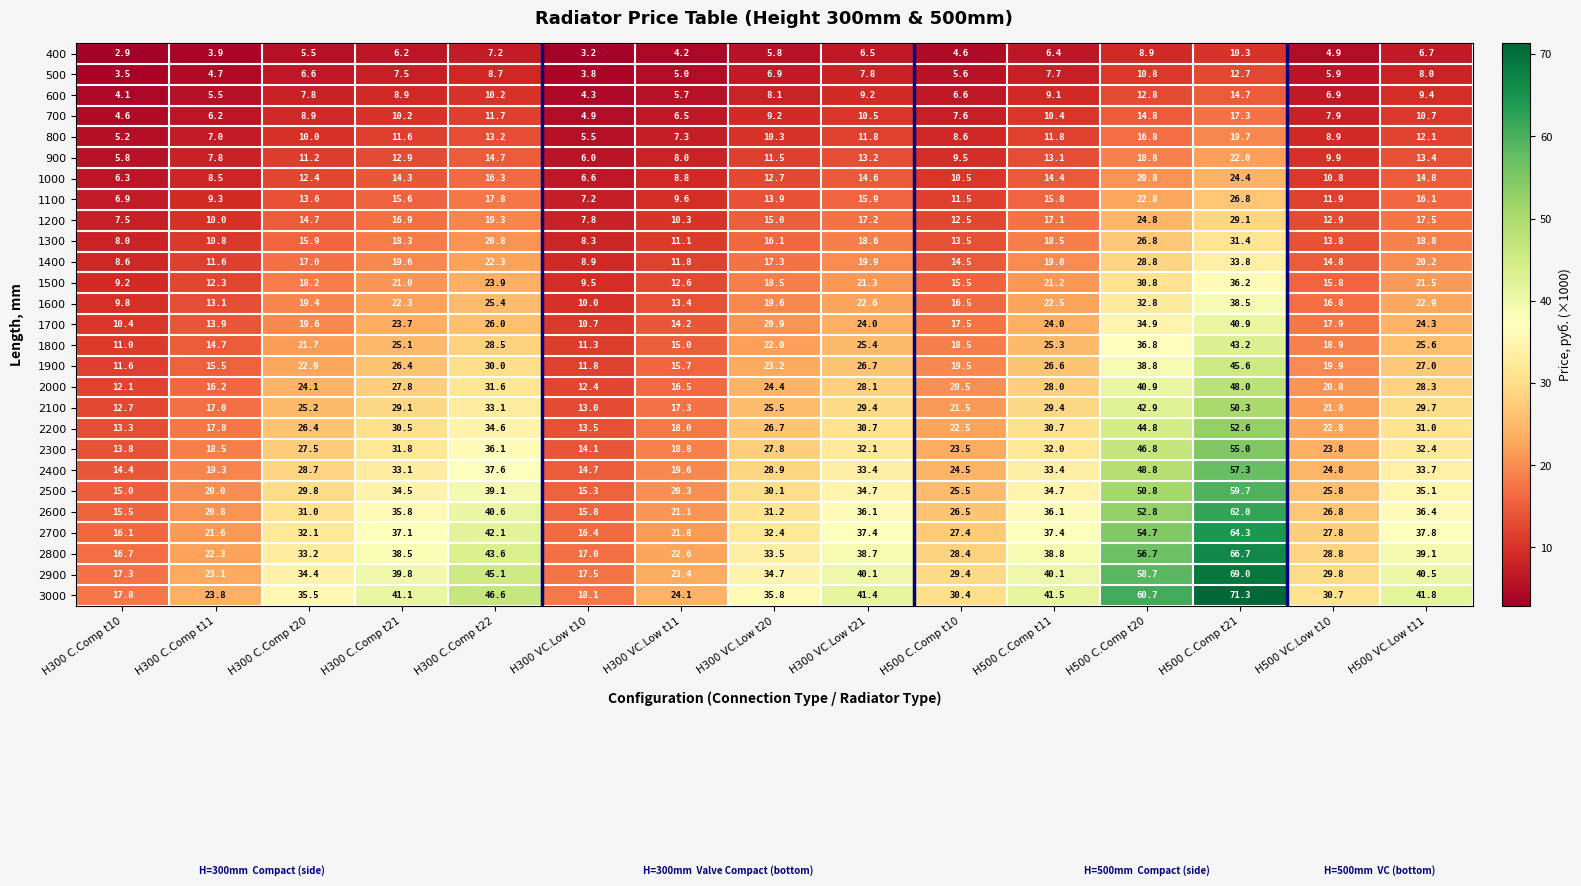

At how many categories does at least one series exceed 10?

15